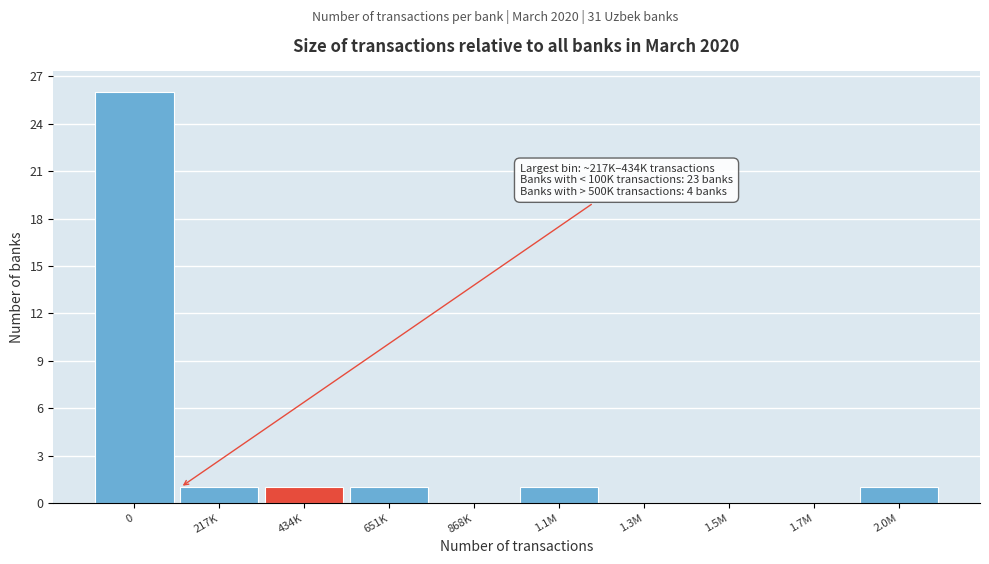

Reading left to right, list all the values displayed in this chart.

0=26	217K=1	434K=1	651K=1	868K=0	1.1M=1	1.3M=0	1.5M=0	1.7M=0	2.0M=1